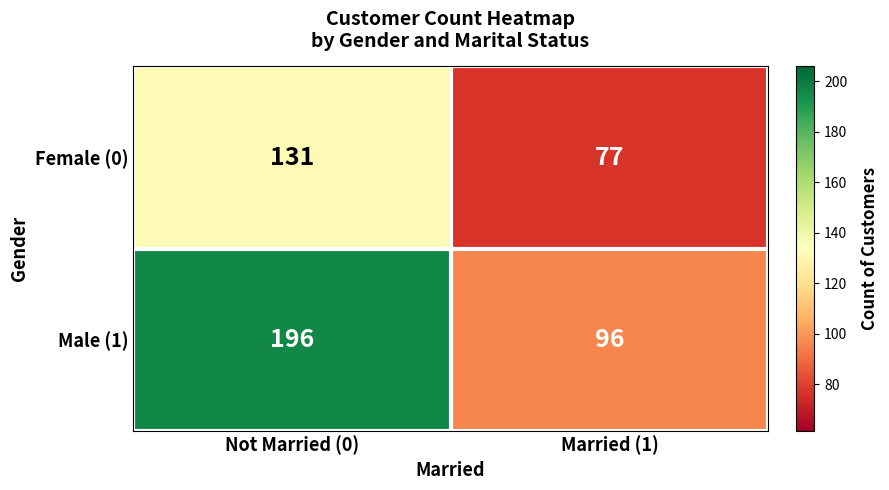

The value of Female (0) at Married (1) is 27. True or false?

False